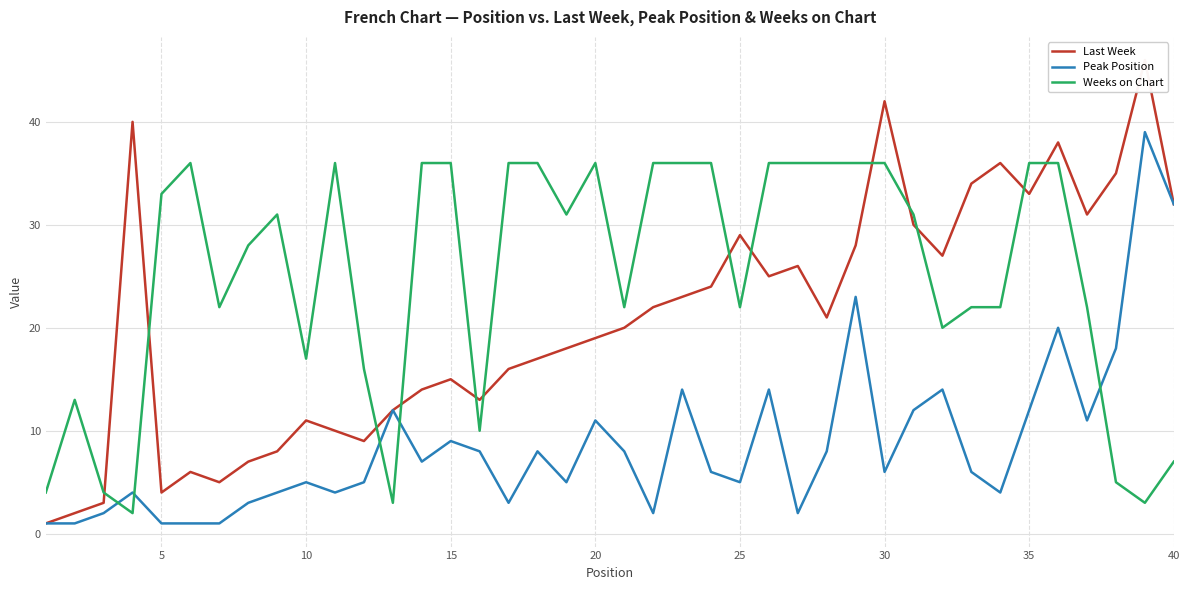

True or false: Weeks on Chart and Peak Position intersect in this chart.

True